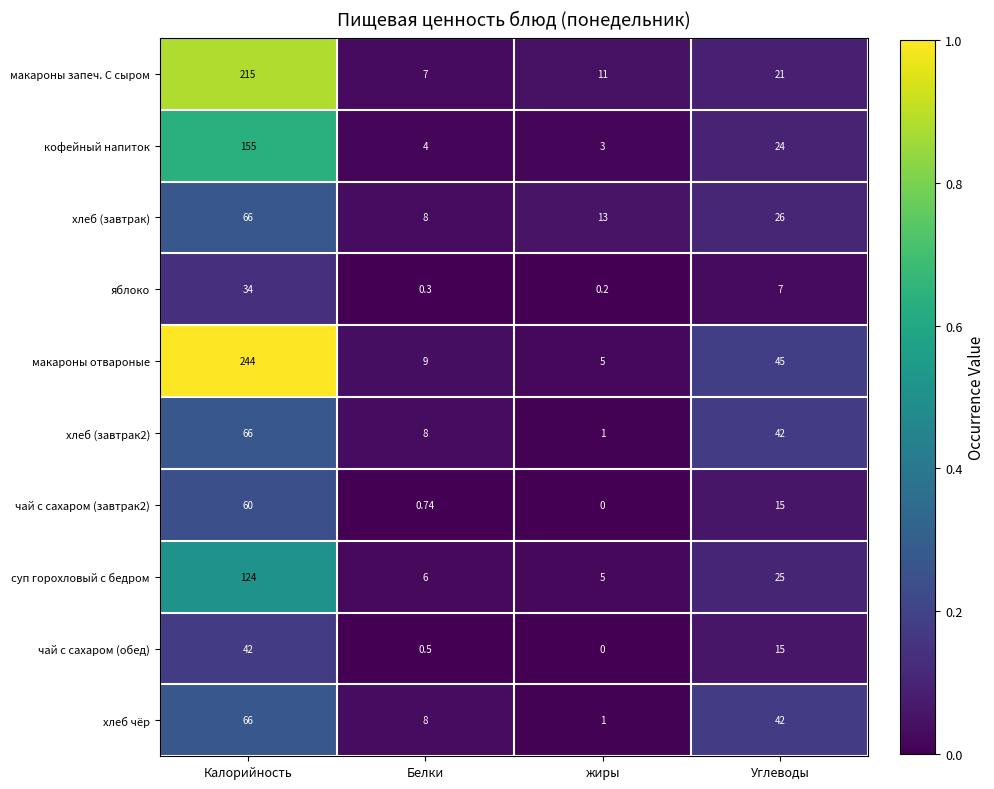

Rank the categories by чай с сахаром (обед) value from lowest to highest.

жиры, Белки, Углеводы, Калорийность